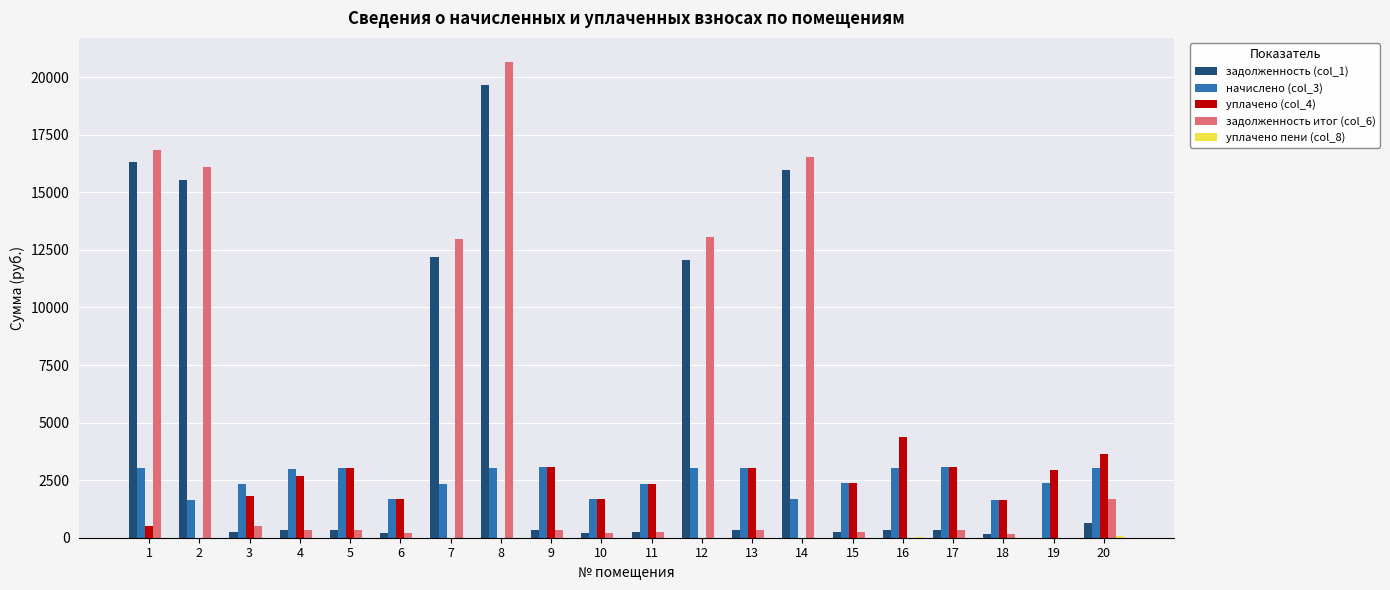

Which series has the largest range (max minus min)?

задолженность итог (col_6)